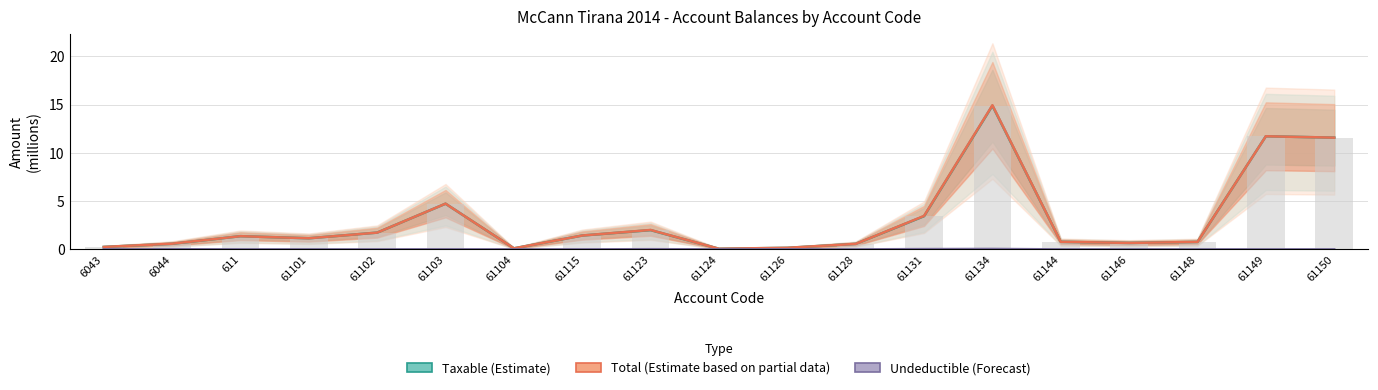

Is it true that Undeductible (Forecast) equals 0.0 at 611?

True